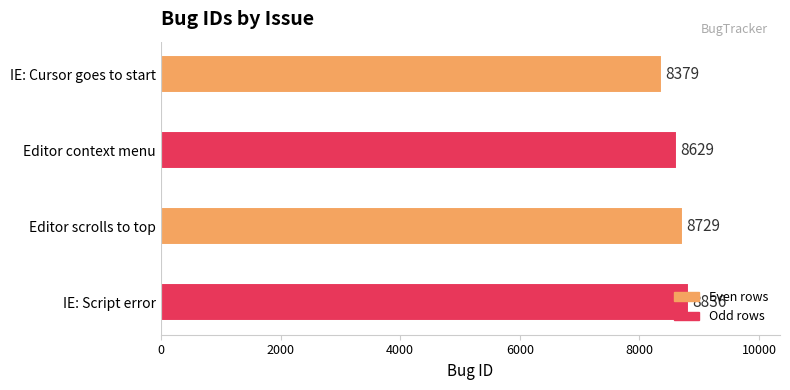

What is the difference between the maximum and minimum values?

457